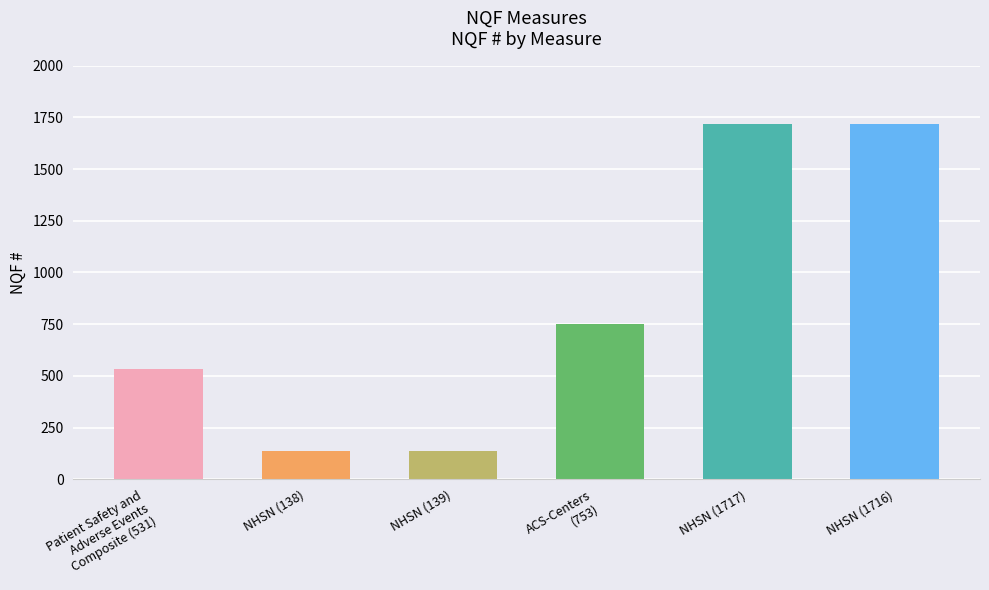

What is the approximate value at Patient Safety and
Adverse Events
Composite (531), to the nearest 100?

500